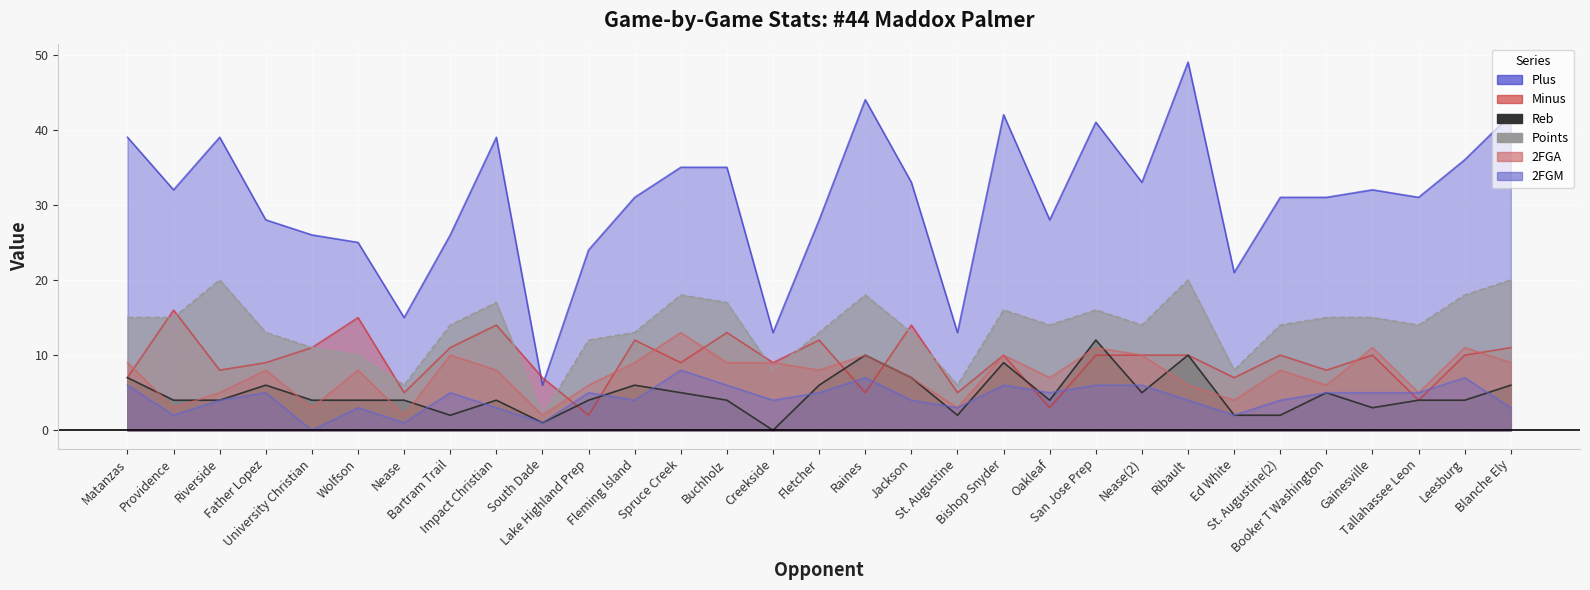

Where does the 2FGA series first go above 8?

Matanzas